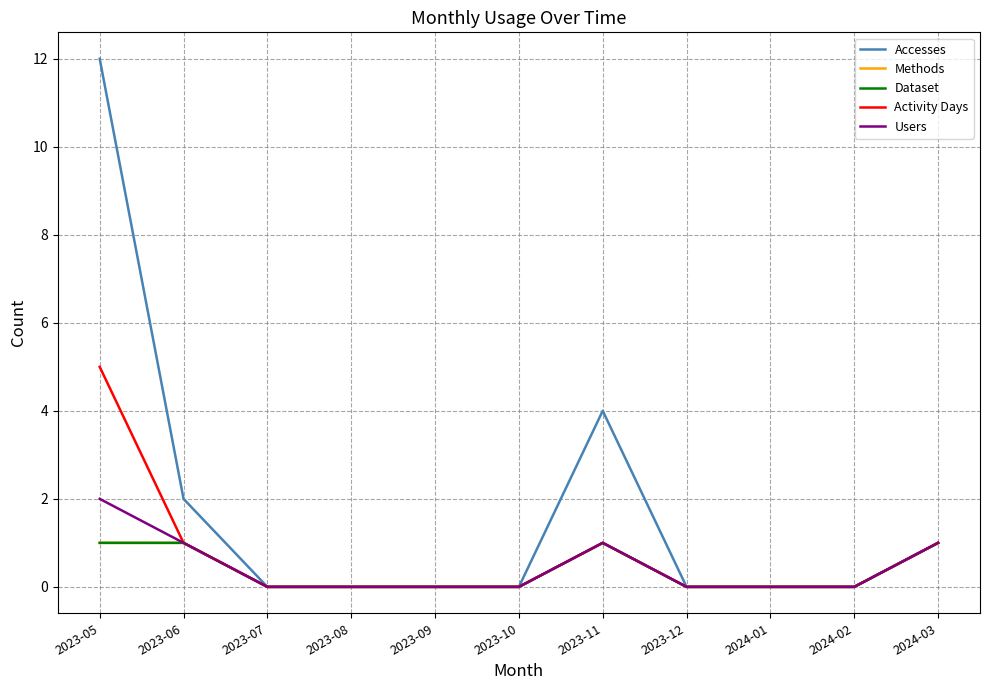

Is this an area chart (filled region under the line)?

No